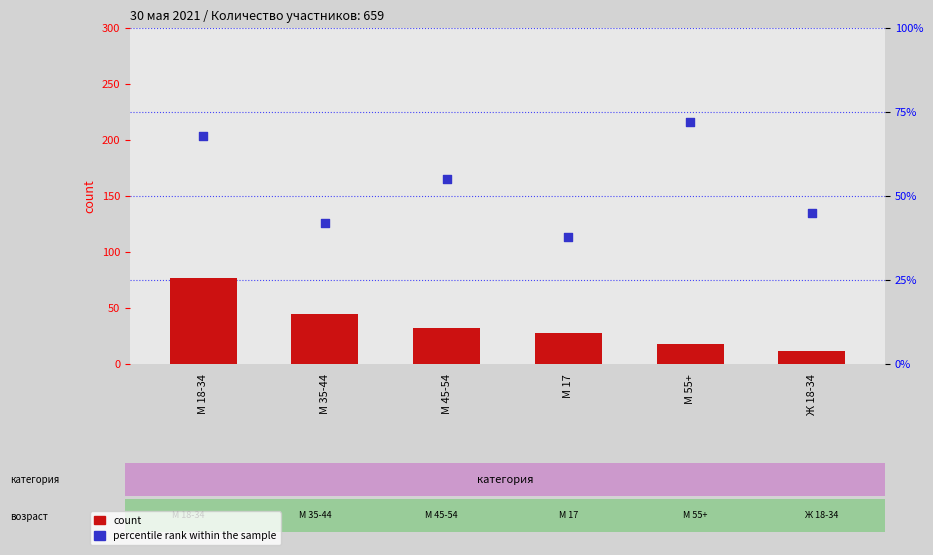

Which series has the largest Y range (max minus min)?

count